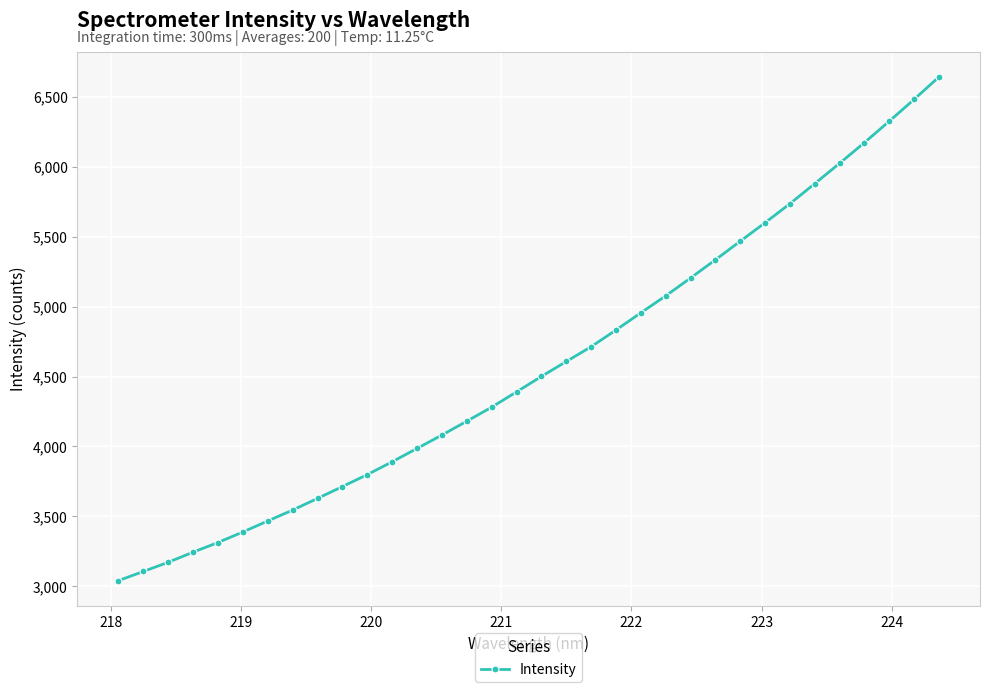

What is the greatest value displayed?

6642.1